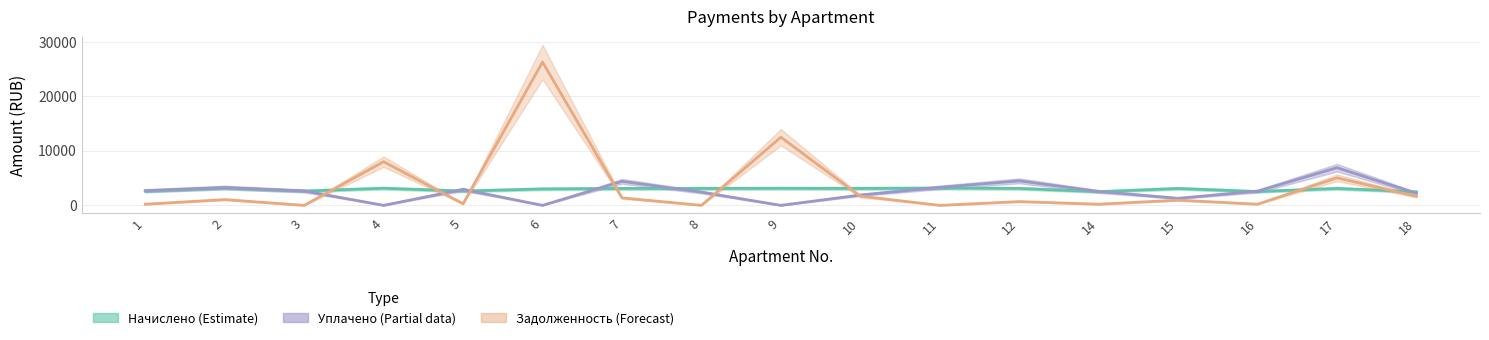

Which category has the highest value across all series?

6